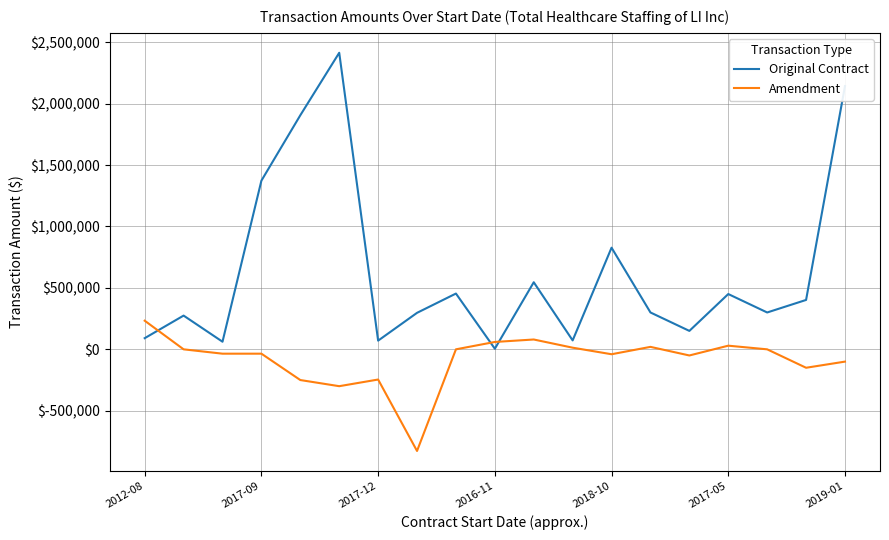

List the series in order of their peak value, highest first.

Original Contract, Amendment